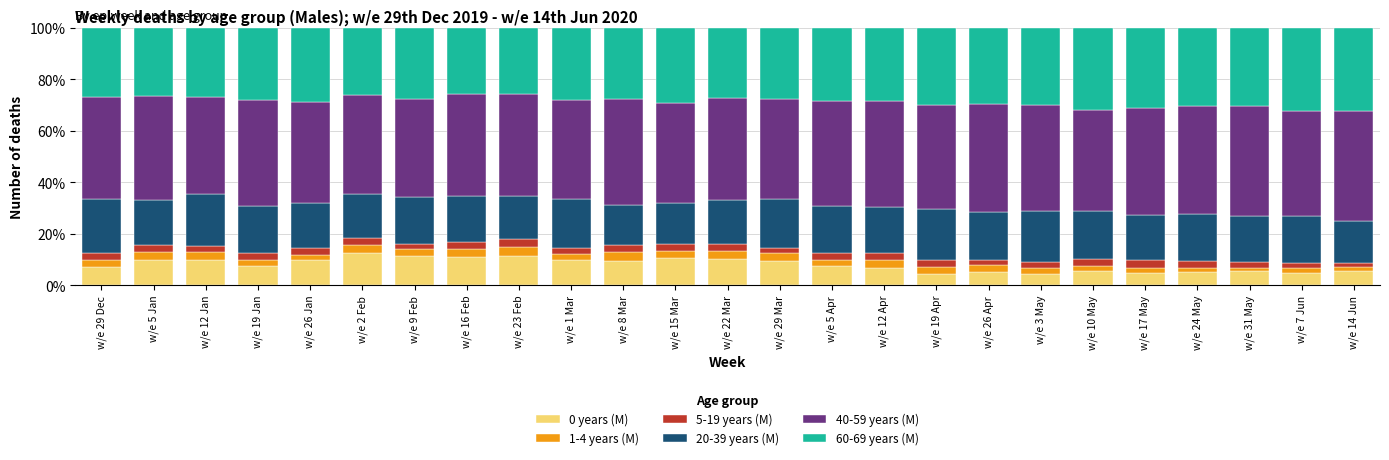

What is the average value of the 0 years (M) series?

8.1